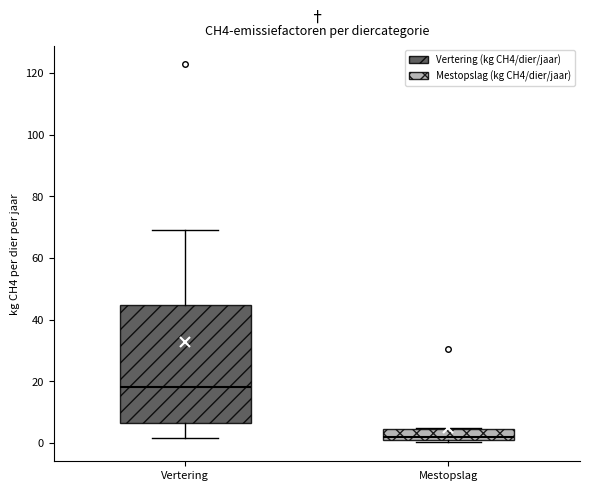

Which box is the tallest, from its lower edge to its upper edge?

Vertering